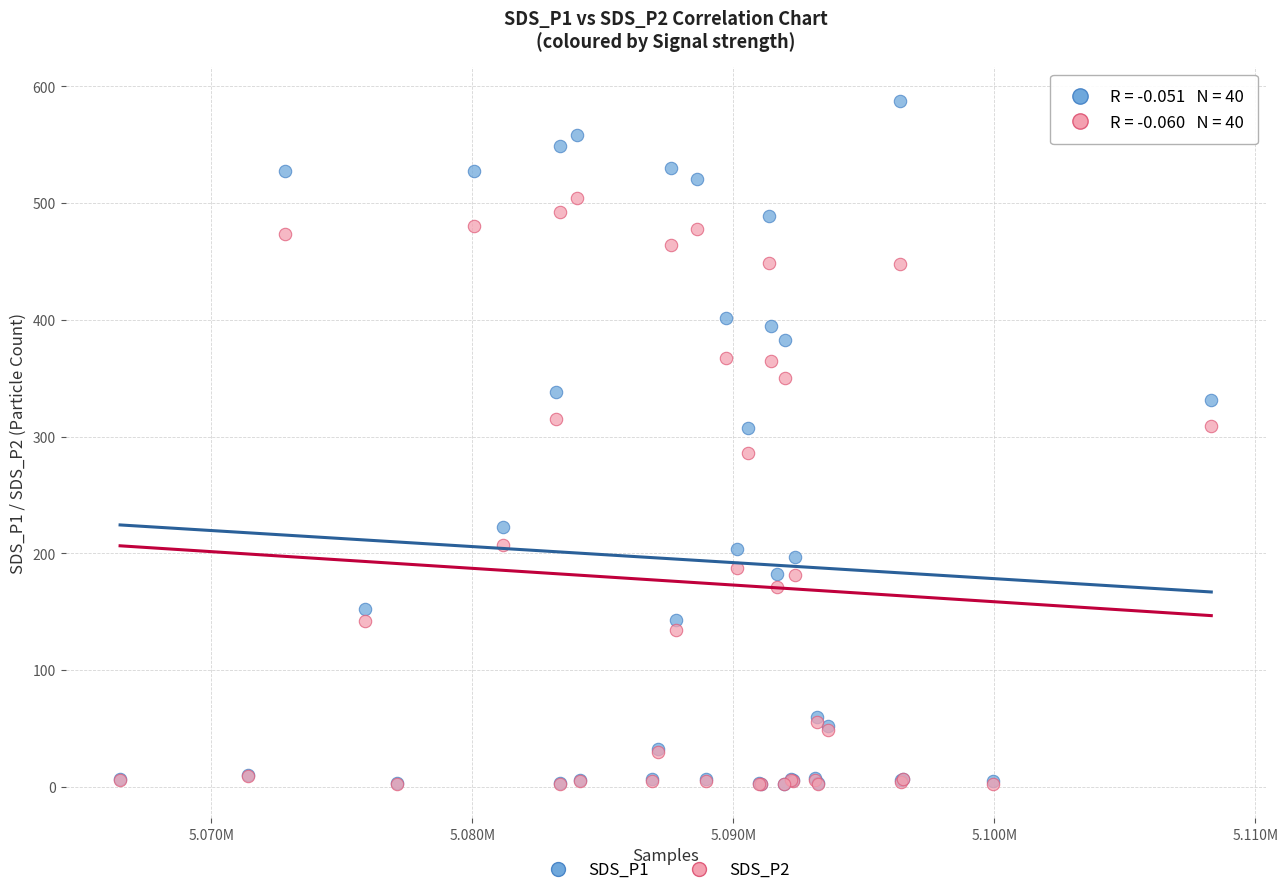

What are all the series names shown in the legend?

SDS_P1, SDS_P2